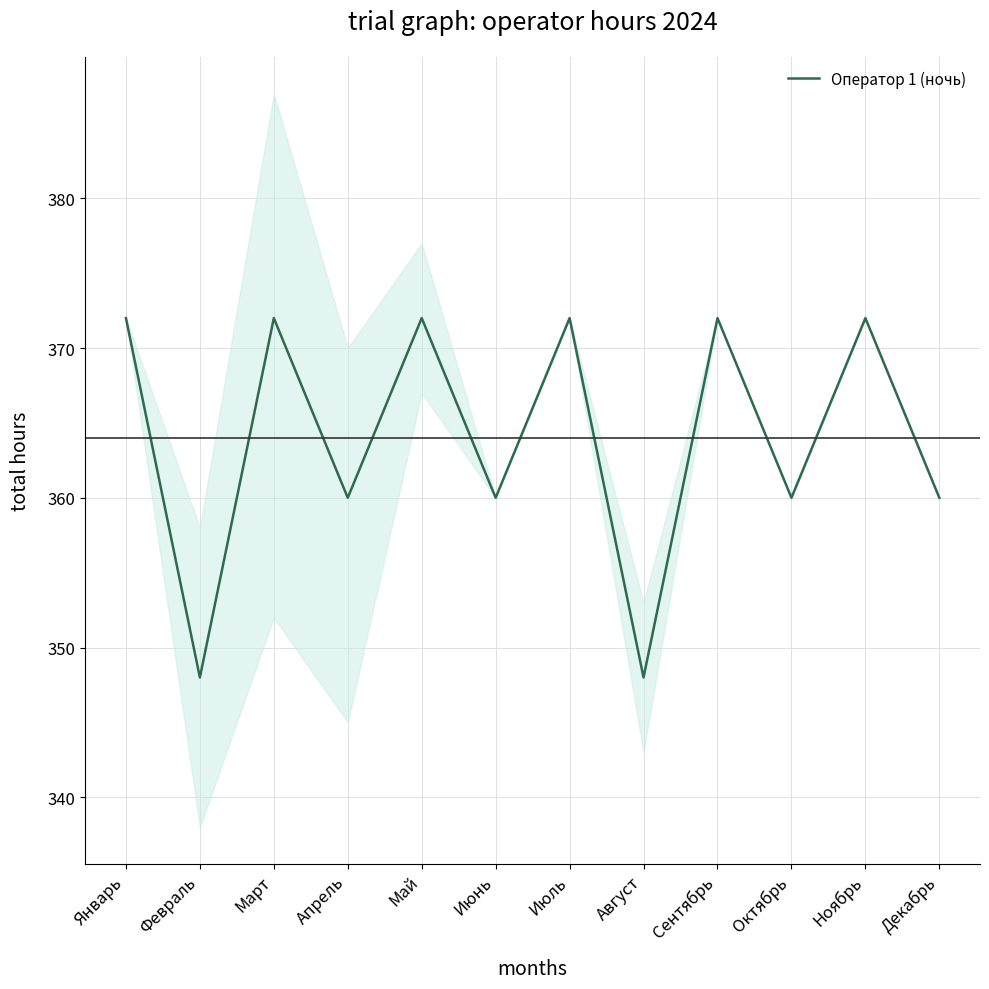

Reading left to right, extract all data points from this chart.

Январь=372	Февраль=348	Март=372	Апрель=360	Май=372	Июнь=360	Июль=372	Август=348	Сентябрь=372	Октябрь=360	Ноябрь=372	Декабрь=360